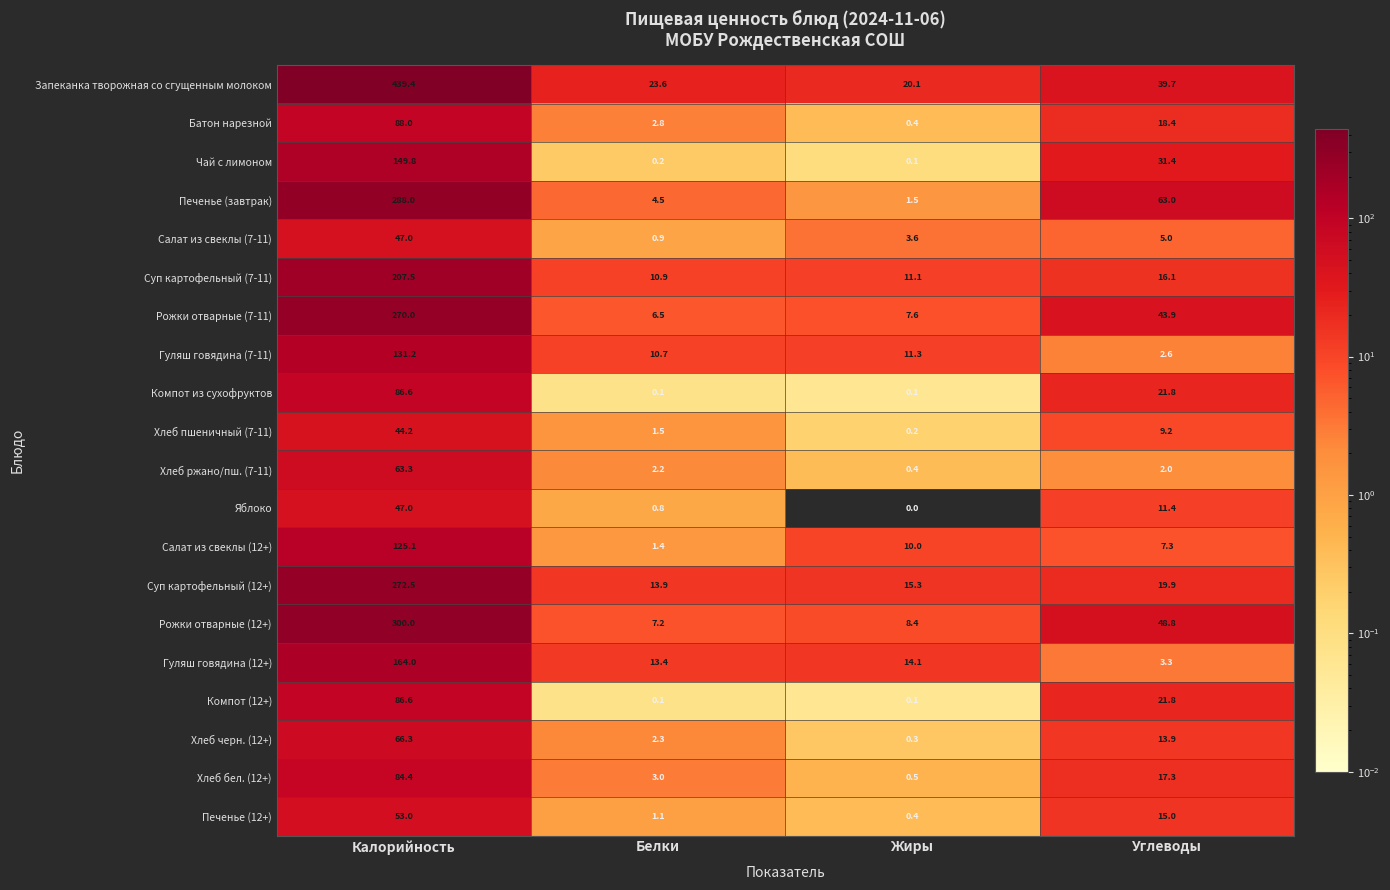

How many distinct data groups are displayed?

20